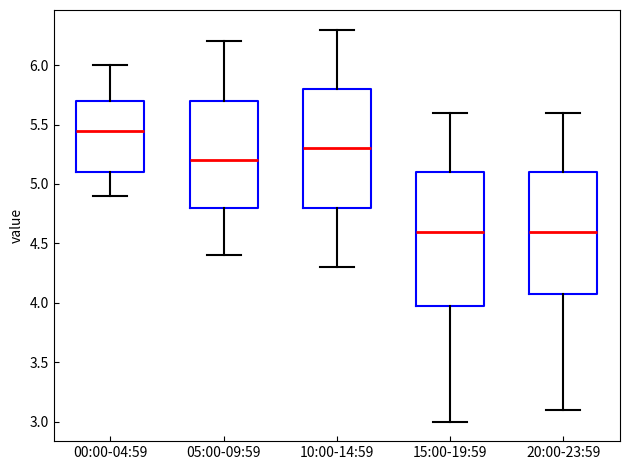

Reading left to right, read every box against the y-axis: the position of its median line, the range the box covers, and the ends of its whiskers. The values are not printed on the chart, so give them approximately, as read against the axis.

00:00-04:59: median 5.45, box 5.10 to 5.70, whiskers 4.90 to 6.00
05:00-09:59: median 5.20, box 4.80 to 5.70, whiskers 4.40 to 6.20
10:00-14:59: median 5.30, box 4.80 to 5.80, whiskers 4.30 to 6.30
15:00-19:59: median 4.60, box 4.00 to 5.10, whiskers 3.00 to 5.60
20:00-23:59: median 4.60, box 4.10 to 5.10, whiskers 3.10 to 5.60